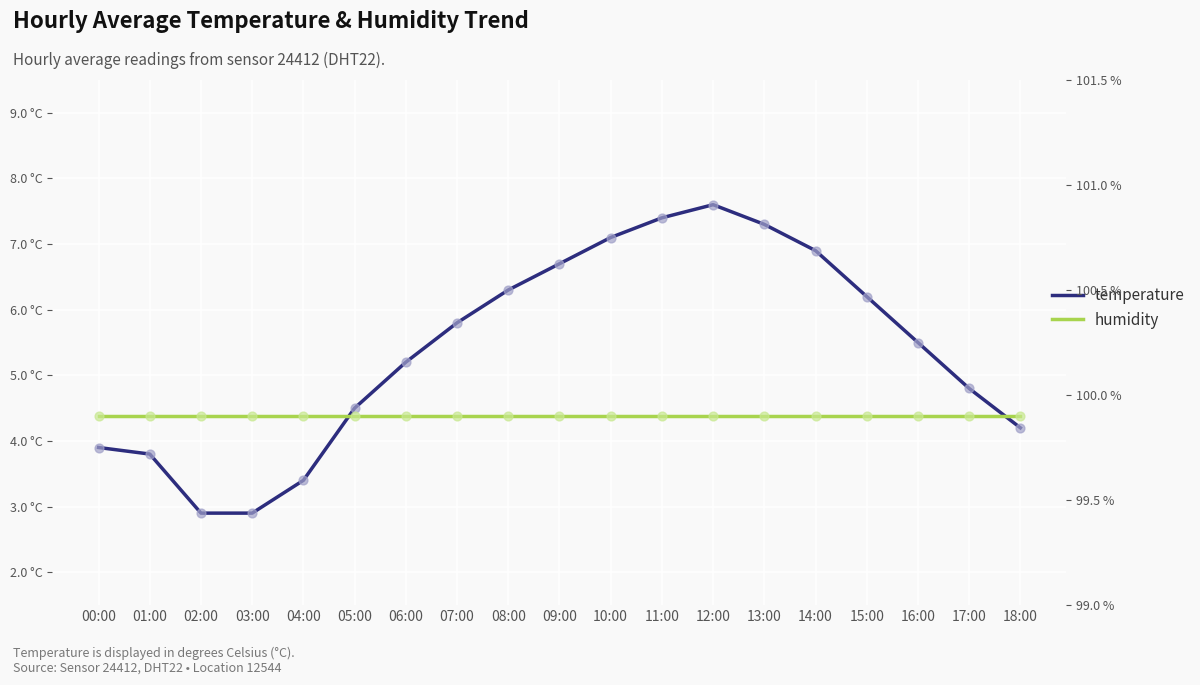

Is the value of temperature at 18:00 greater than the value of humidity at 05:00?

No